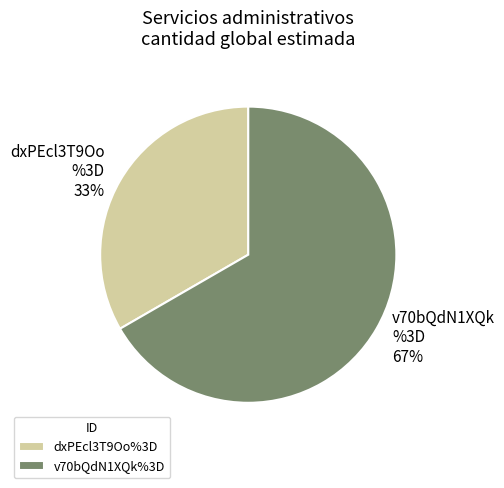

What percentage is the v70bQdN1XQk%3D slice, to the nearest percent?

67%